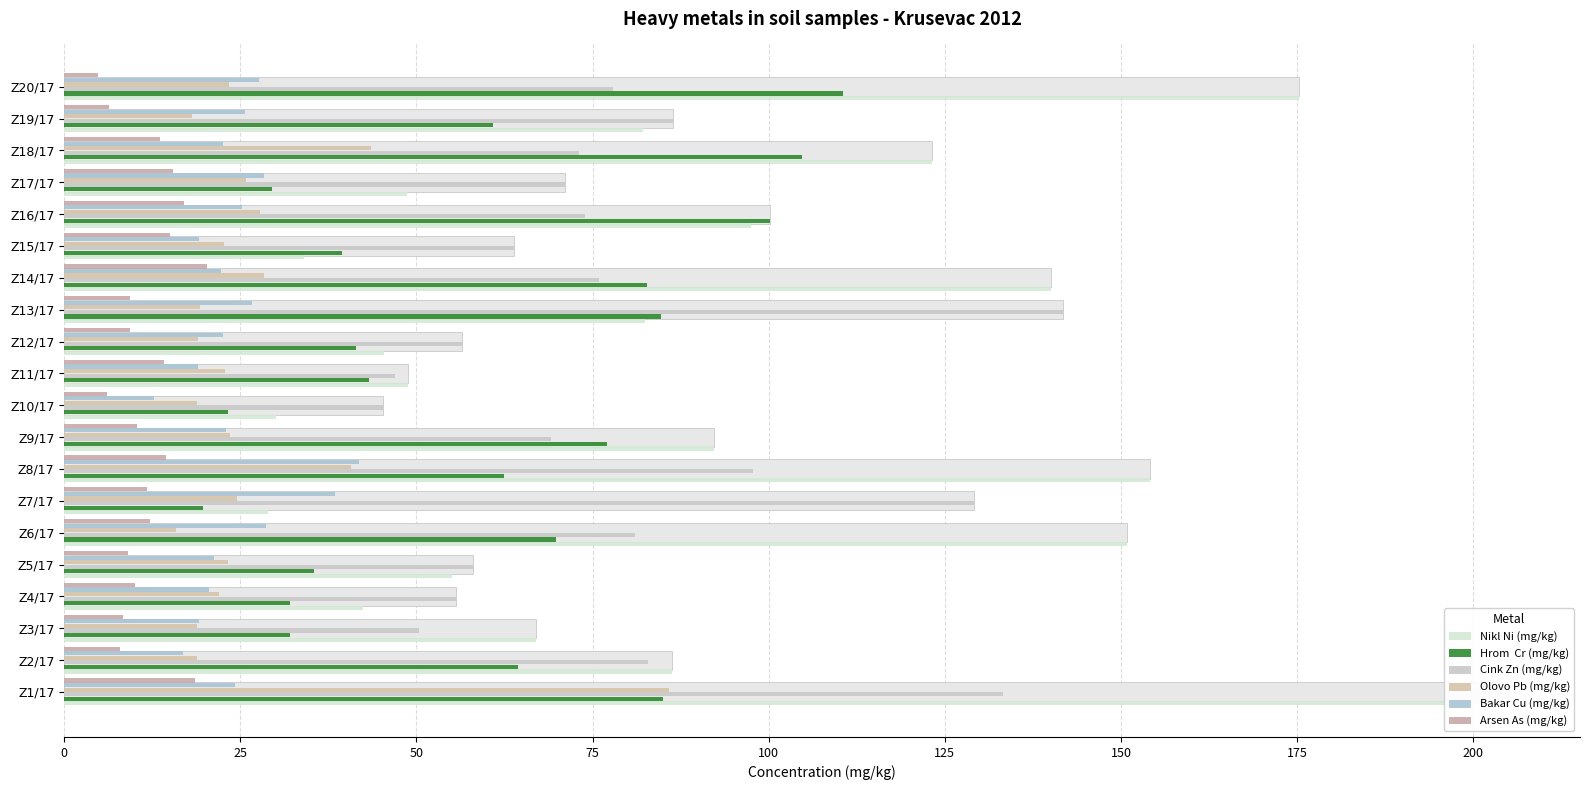

Which series has the widest spread of values?

Nikl Ni (mg/kg)